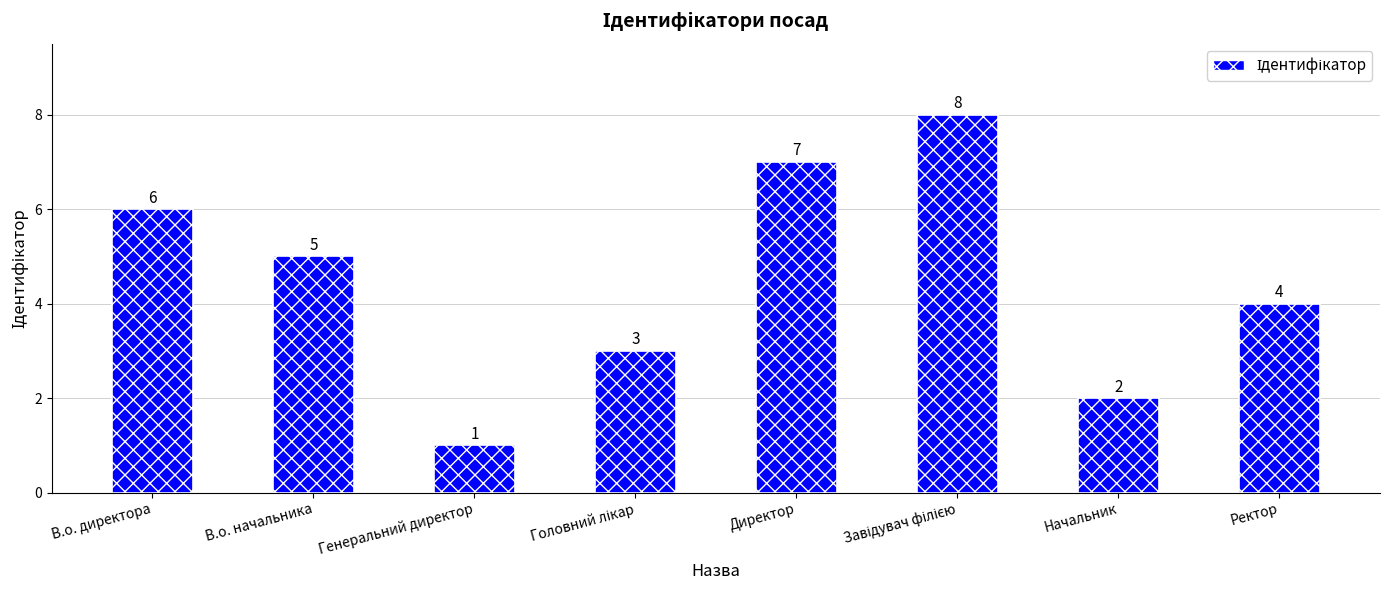

The chart shows a value of 7 at Директор. True or false?

True